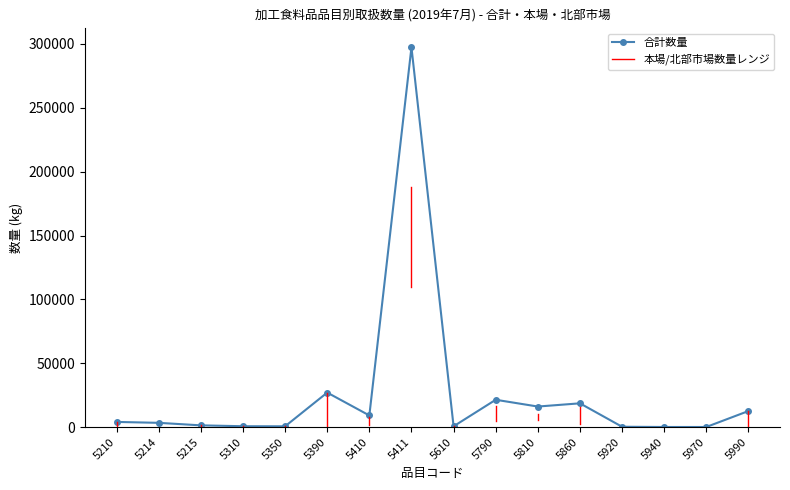

True or false: there are more than 0 points higher than both neighbors.

True